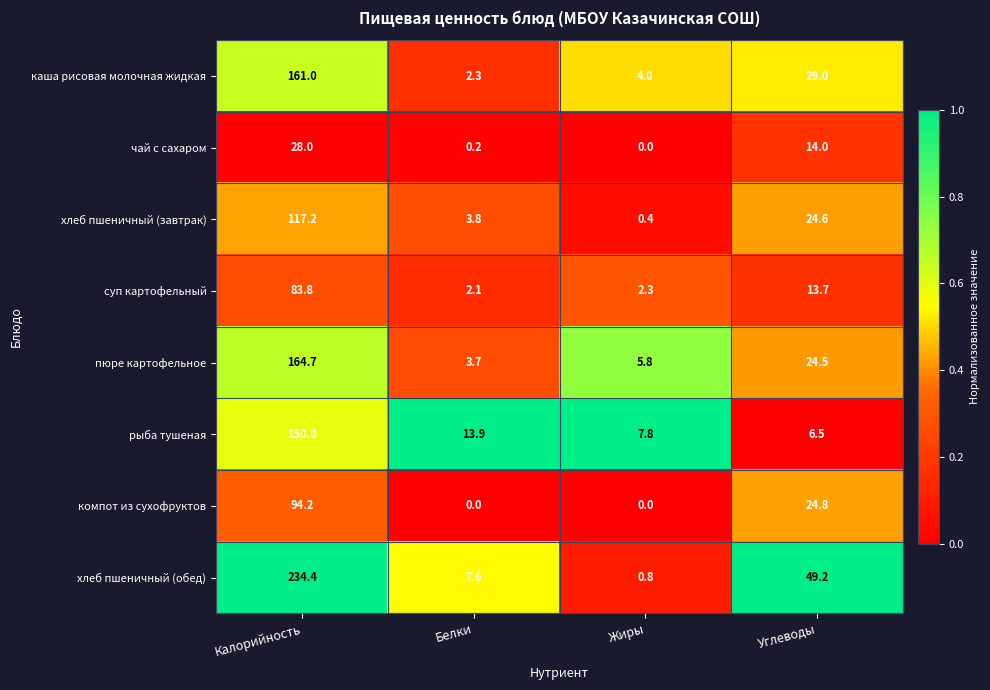

Is it true that хлеб пшеничный (обед) equals 74.9 at Углеводы?

False